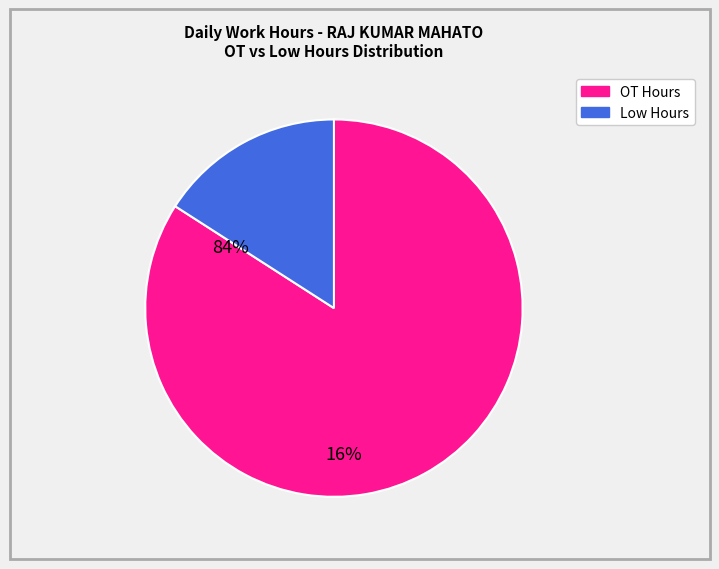

Is there a majority slice in this chart?

Yes